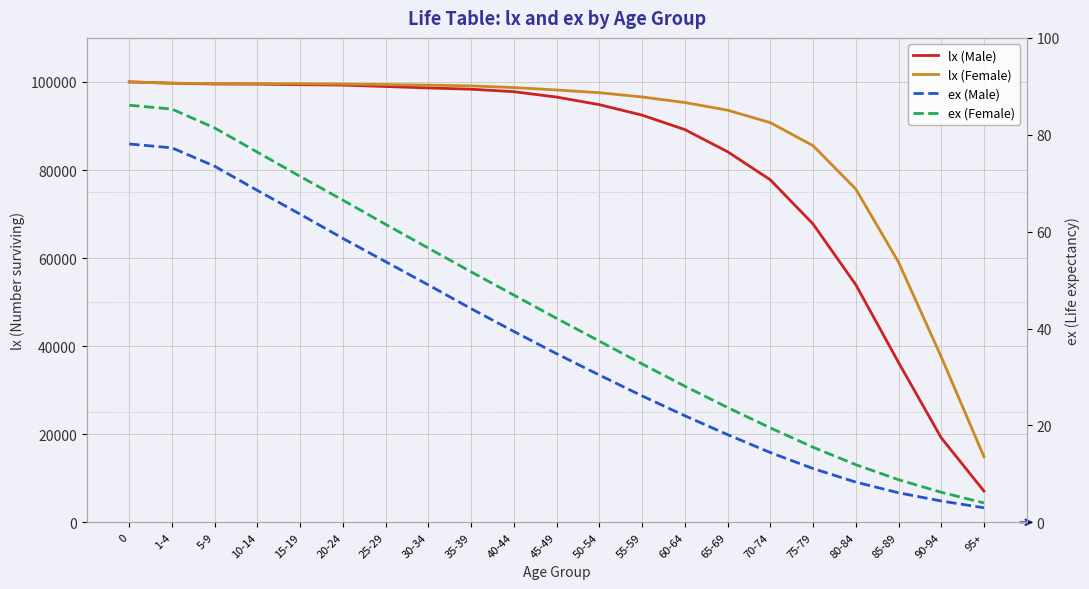

The ex (Female) series shows 99.4 at 30-34. True or false?

False